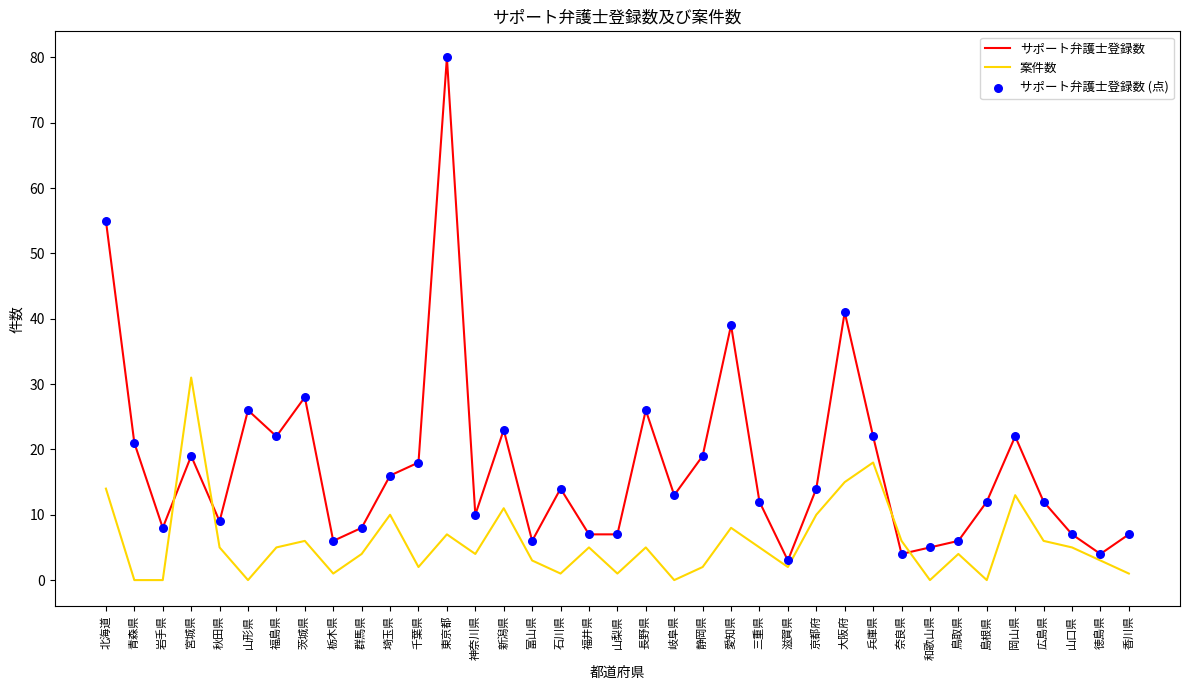

Is the value of サポート弁護士登録数 at 栃木県 greater than the value of 案件数 at 埼玉県?

No